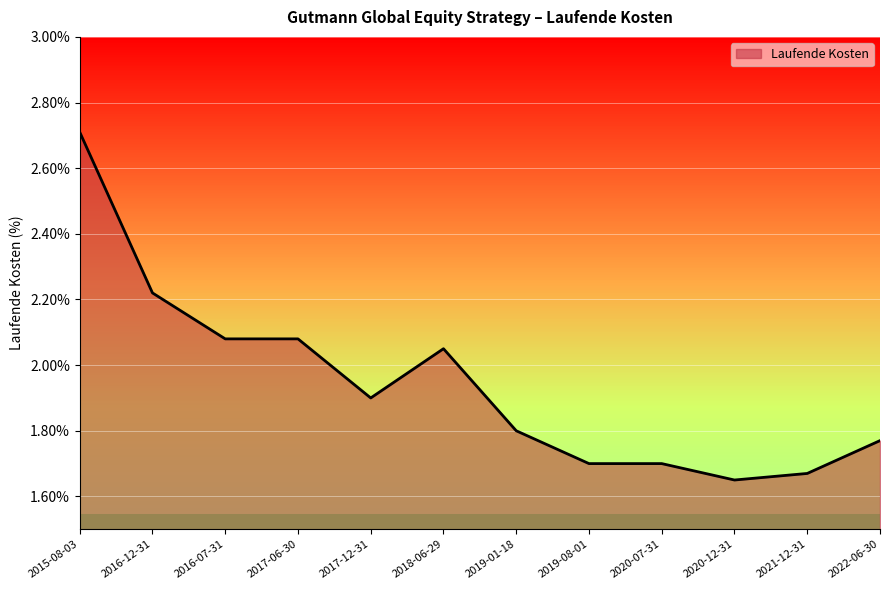

The chart shows a value of 2.9 at 2021-12-31. True or false?

False